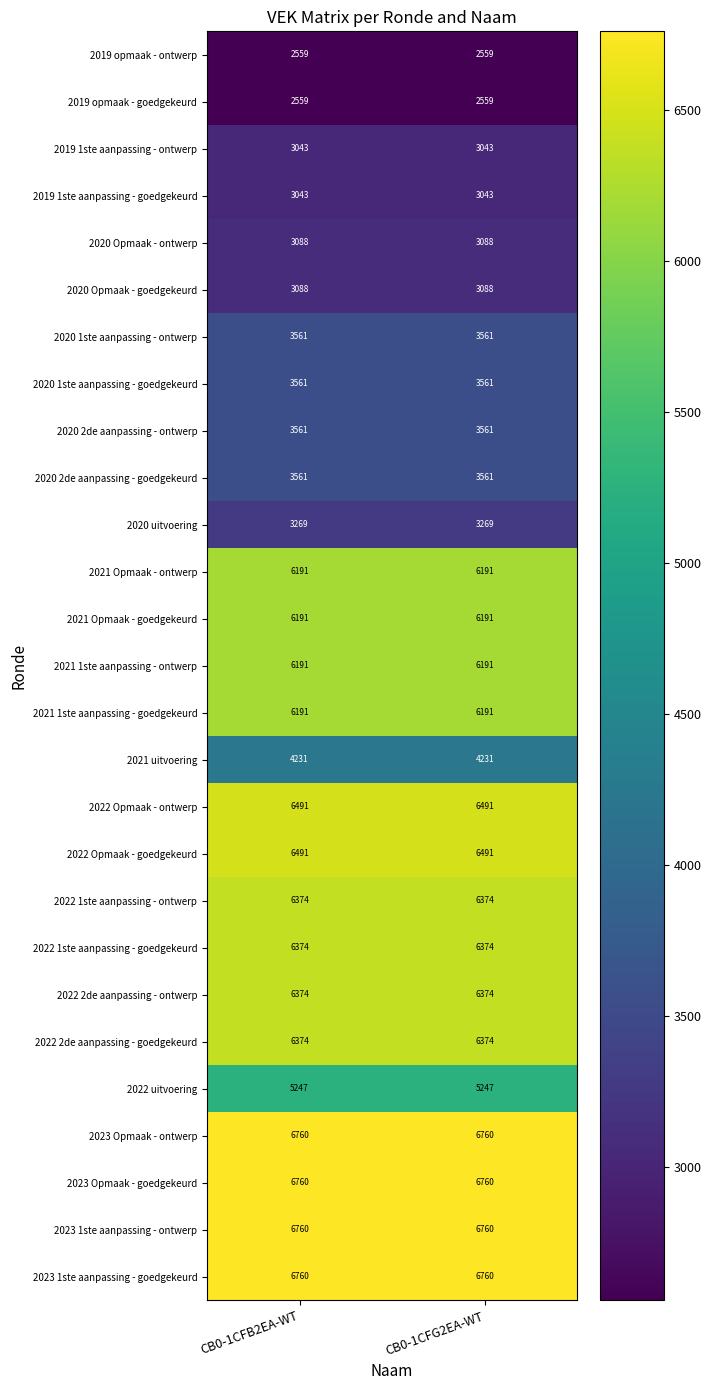

Is it true that 2022 Opmaak - goedgekeurd equals 10285 at CB0-1CFB2EA-WT?

False